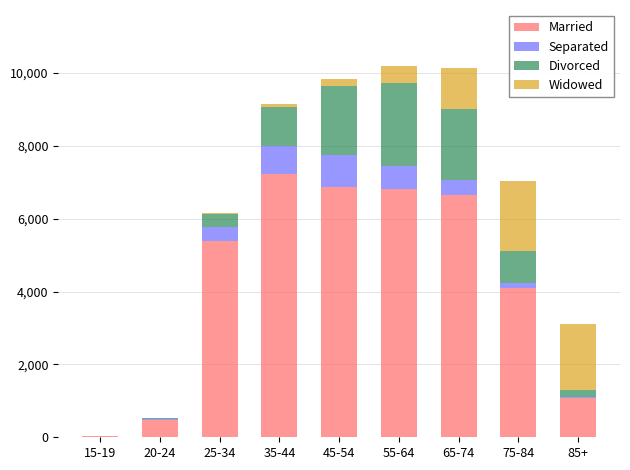

What is the maximum value for Married?

7228